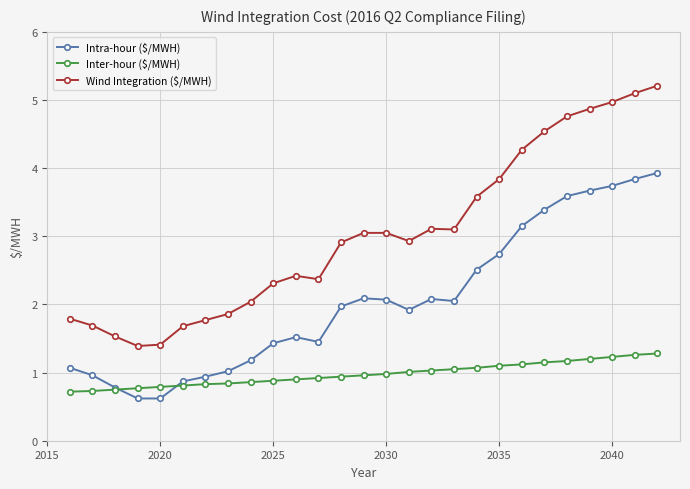

Rank the series by their maximum value, from highest to lowest.

Wind Integration ($/MWH), Intra-hour ($/MWH), Inter-hour ($/MWH)